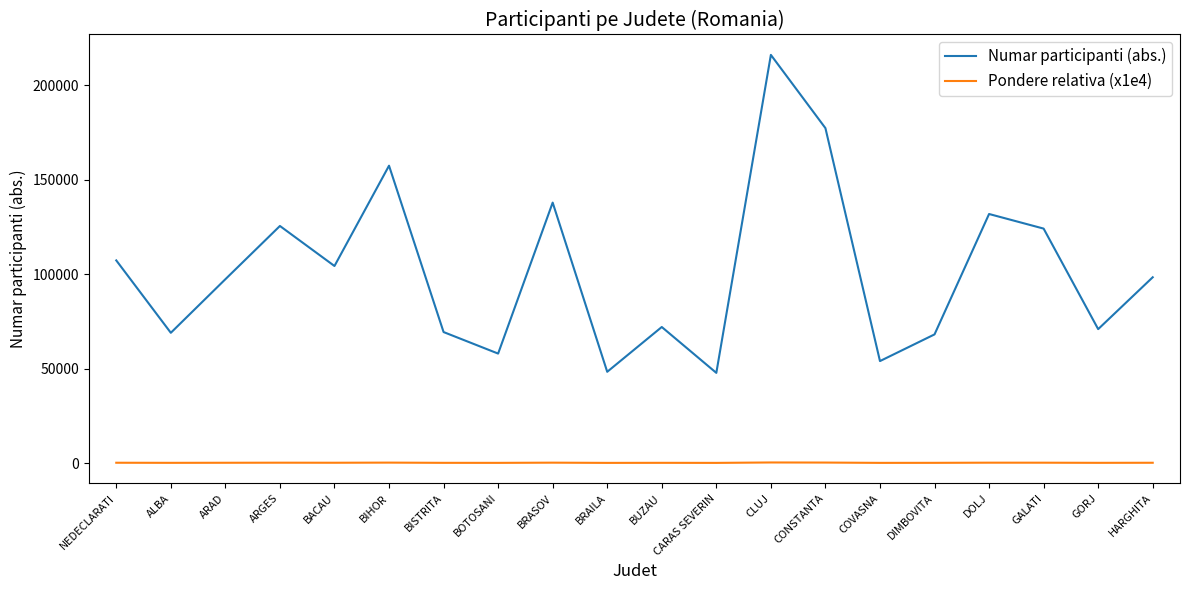

Which series has the largest range (max minus min)?

Numar participanti (abs.)